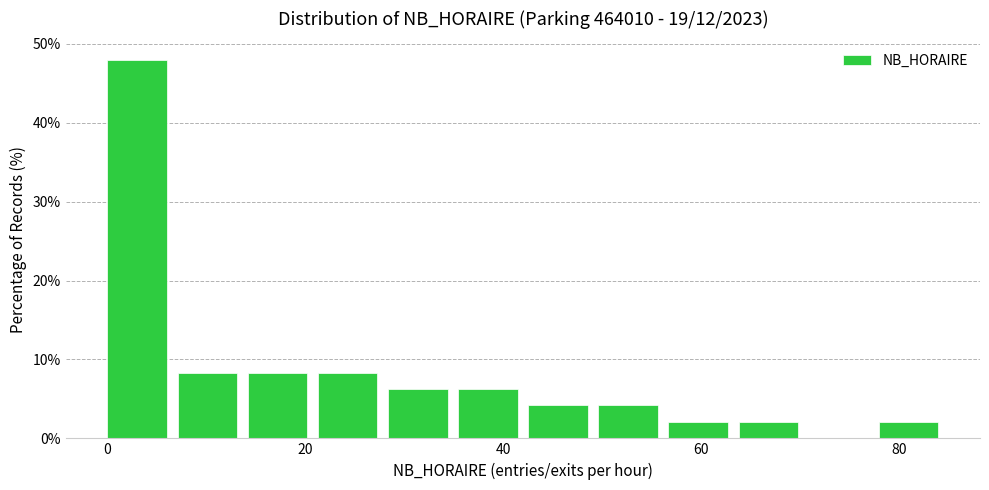

Read against the x-axis, roughly where is the centre of the tallest bar?

4